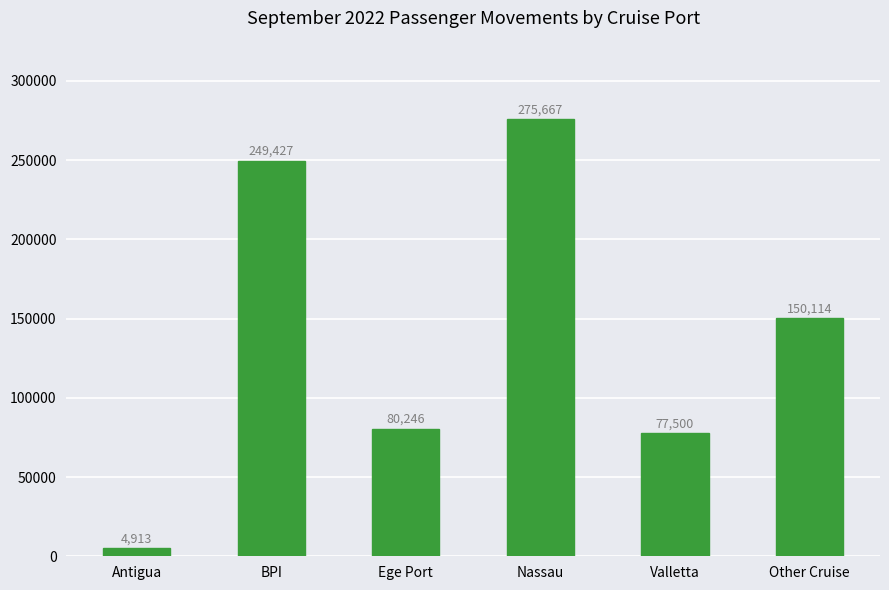

At which category does the chart reach its minimum across all series?

Antigua